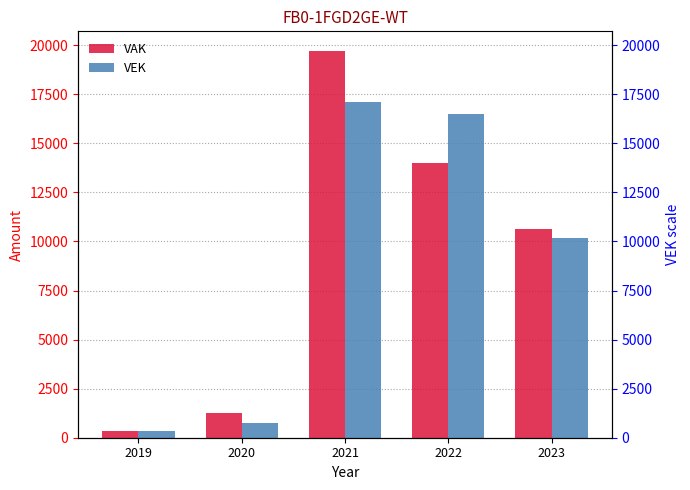

What is the value of the VEK bar at the 1st from the left?

368